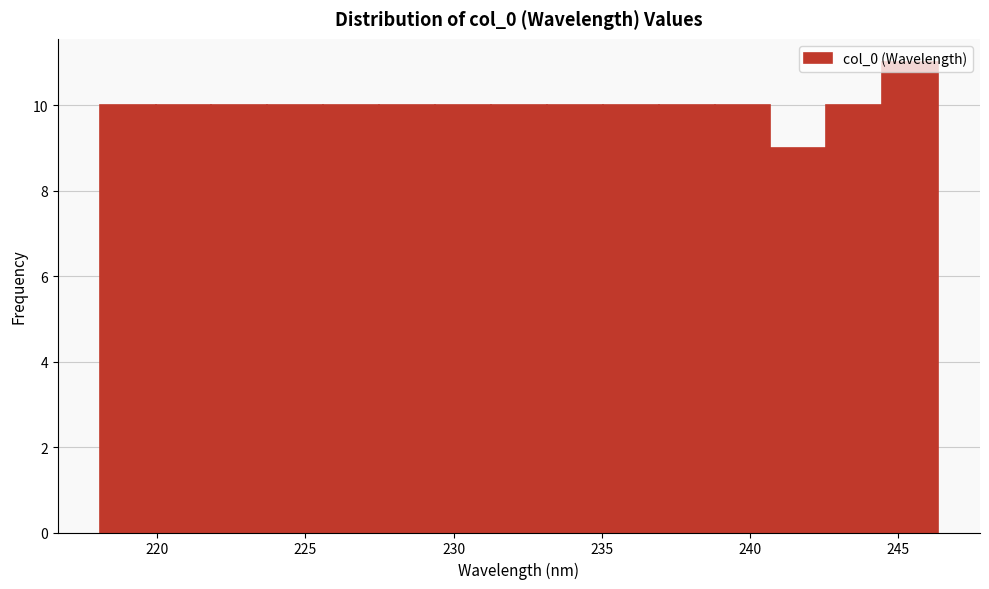

Around what value on the x-axis is the tallest bar? Give the approximate position of its centre, as read against the axis.

245.5